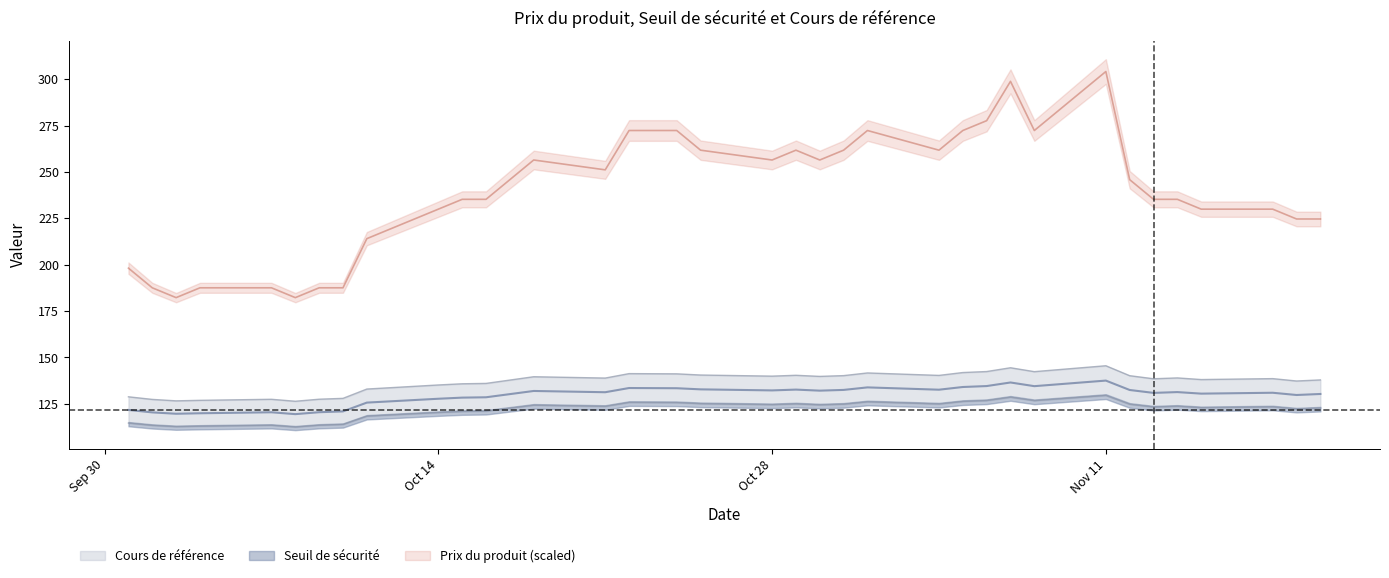

The value of Prix du produit at 2024-11-08 is 272.3. True or false?

True